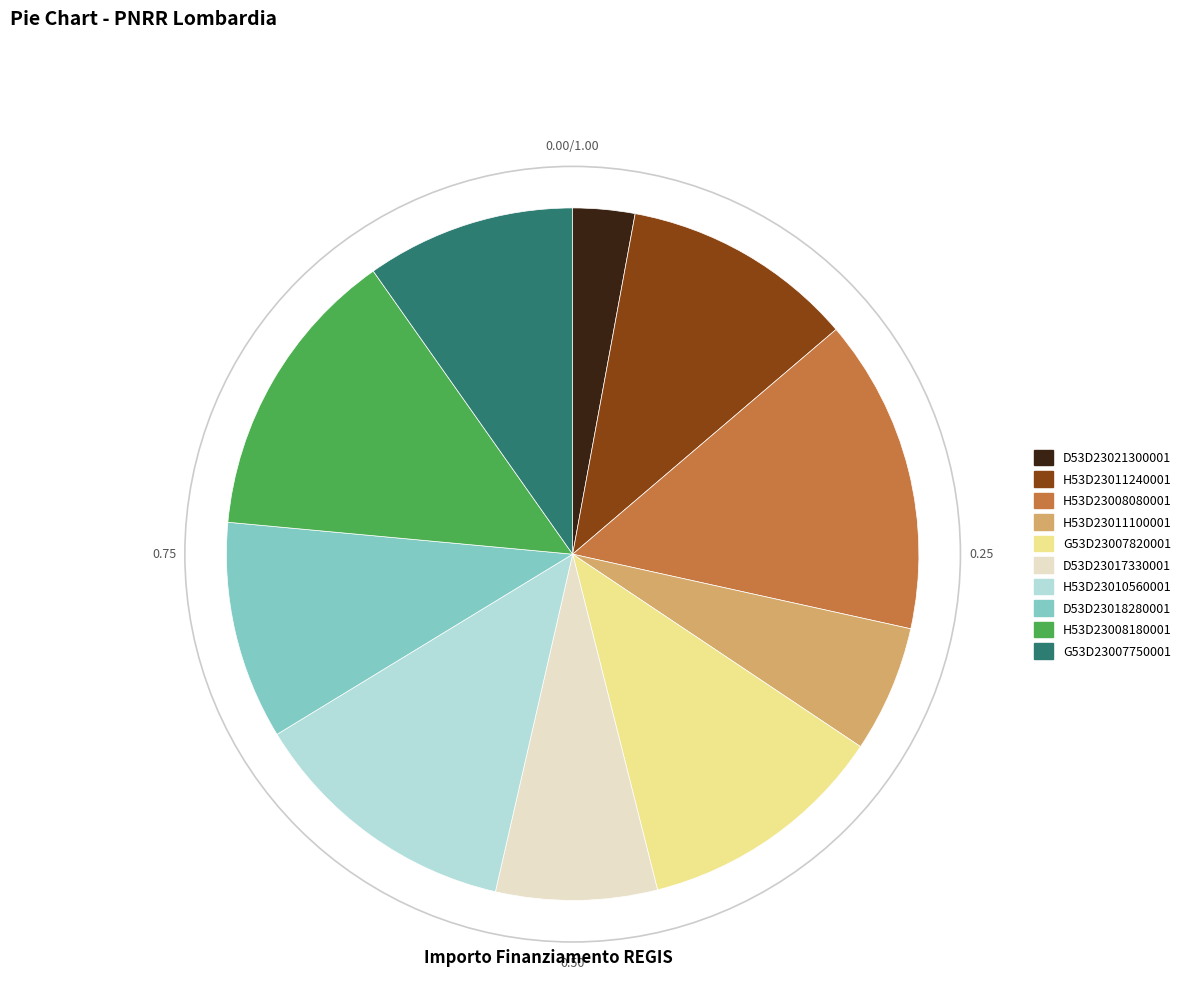

Do D53D23017330001 and H53D23011100001 together represent more than half of the pie?

No